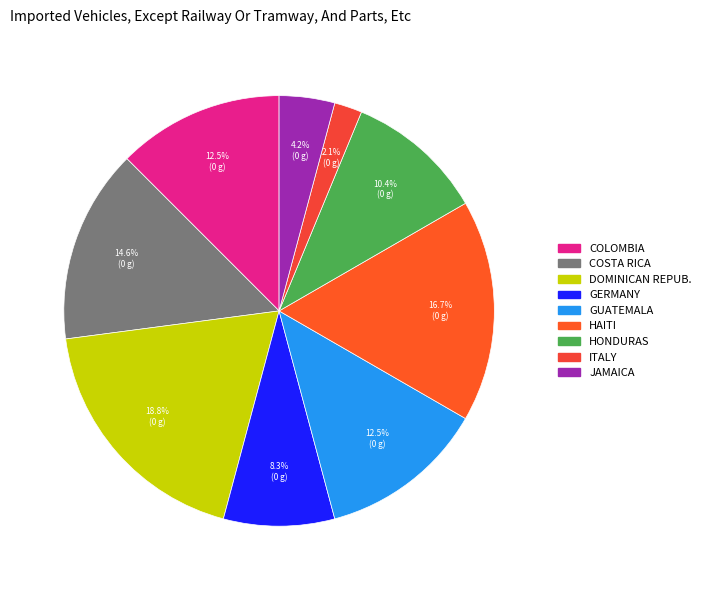

How many slices are in this pie chart?

9